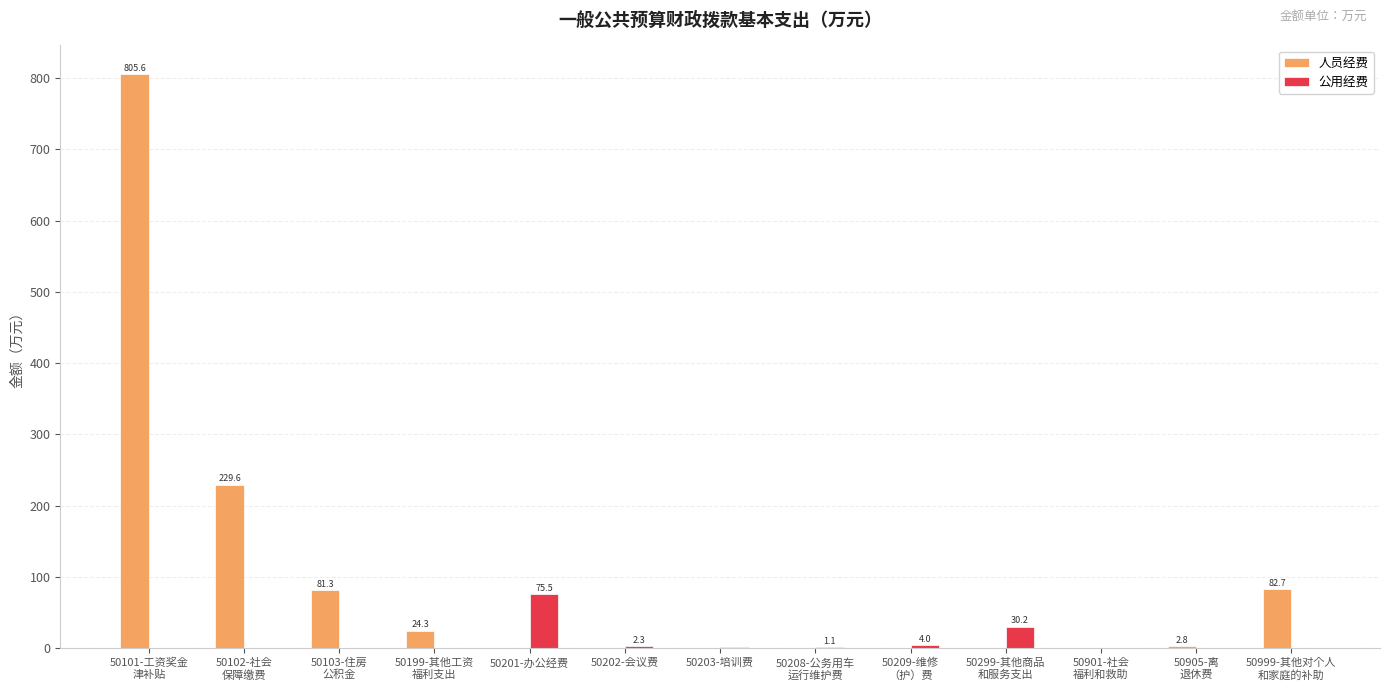

How many data points does each series have?

13